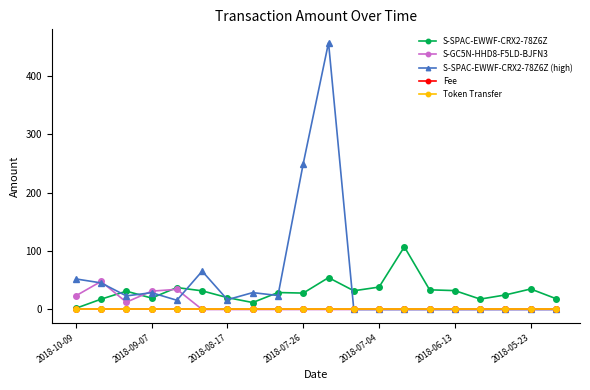

What is the value of the S-SPAC-EWWF-CRX2-78Z6Z point at the 8th from the left?

11.9